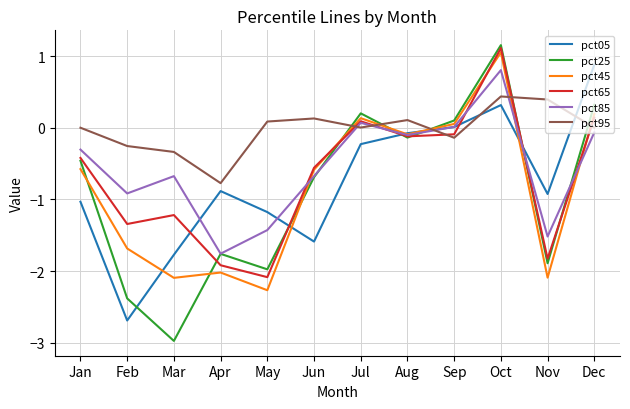

At which label does pct25 reach its peak?

Oct